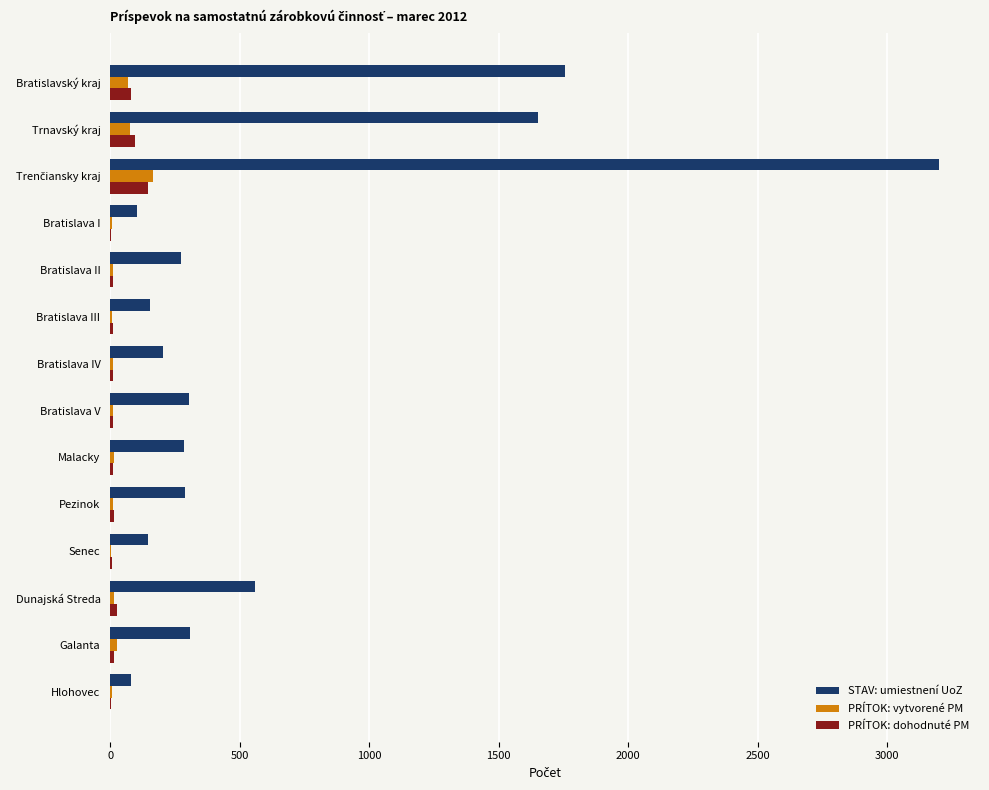

What are all the series names shown in the legend?

STAV: umiestnení UoZ, PRÍTOK: vytvorené PM, PRÍTOK: dohodnuté PM